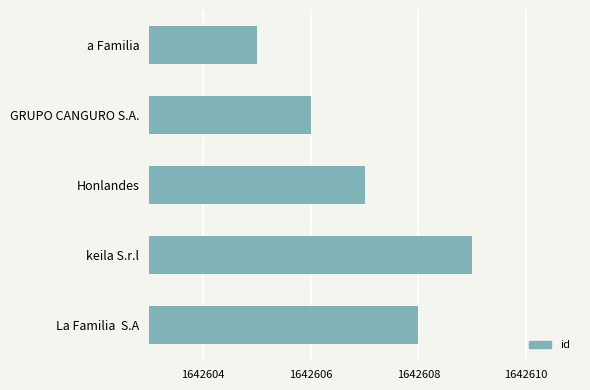

What is the ratio of the value at La Familia  S.A to the value at a Familia?

1.0